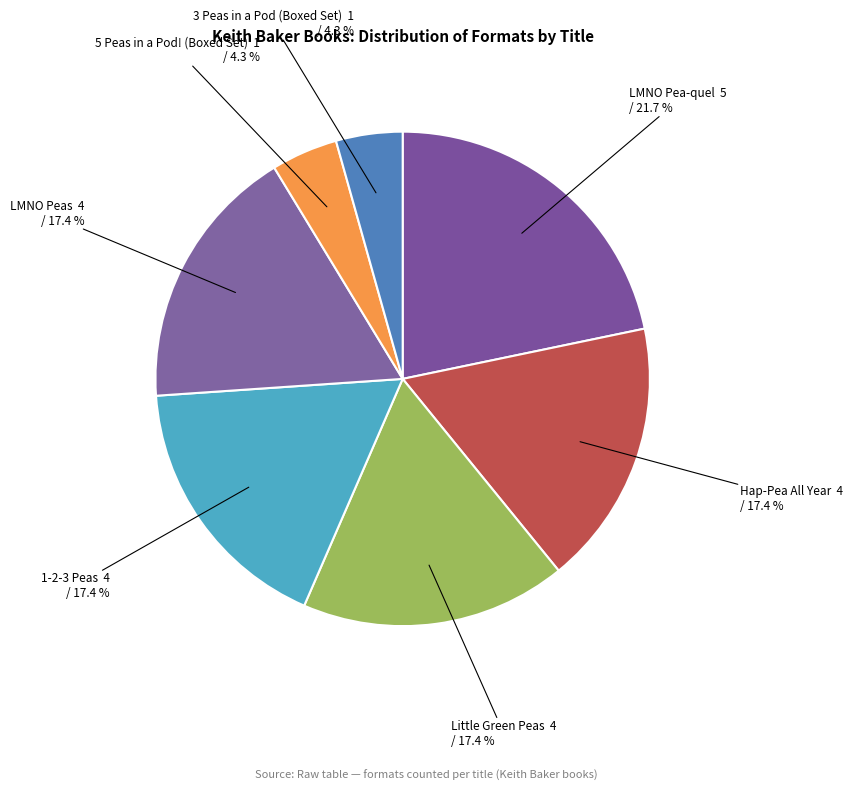

What is the ratio of the value at 5 Peas in a Pod! (Boxed Set) to the value at 3 Peas in a Pod (Boxed Set)?

1.0